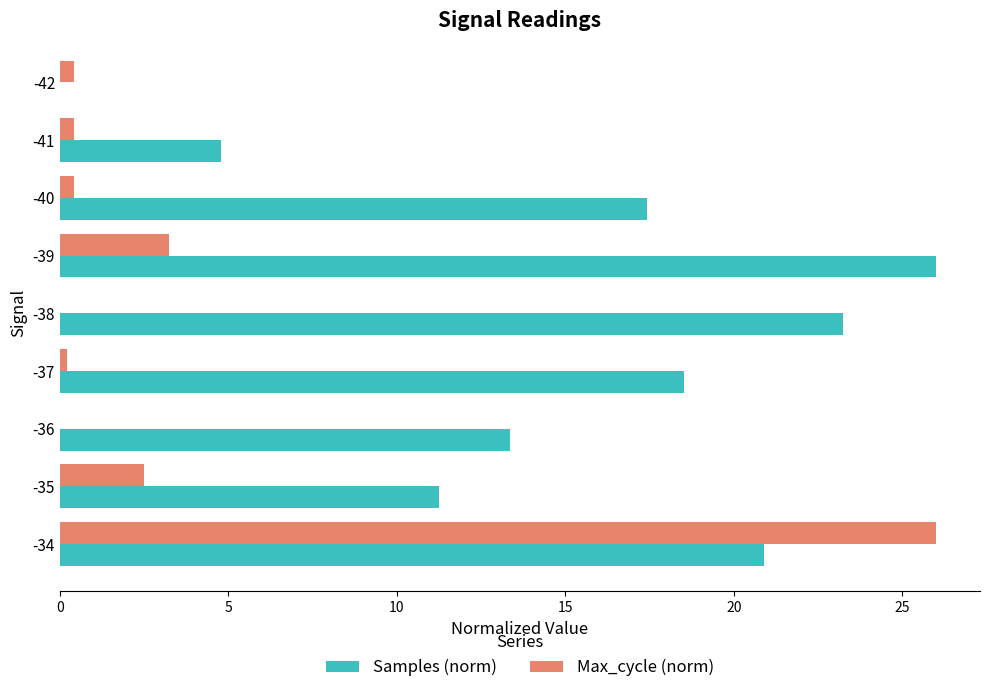

What is the sum of the Max_cycle (norm) values at -38 and -39?

3.2